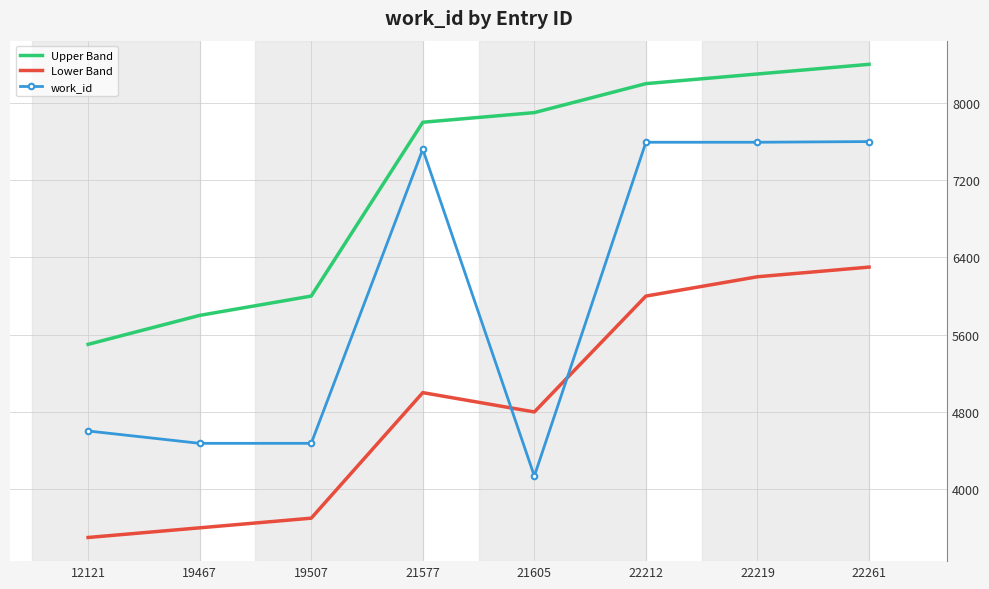

Rank the series at 21605 from lowest to highest value.

work_id, Lower Band, Upper Band